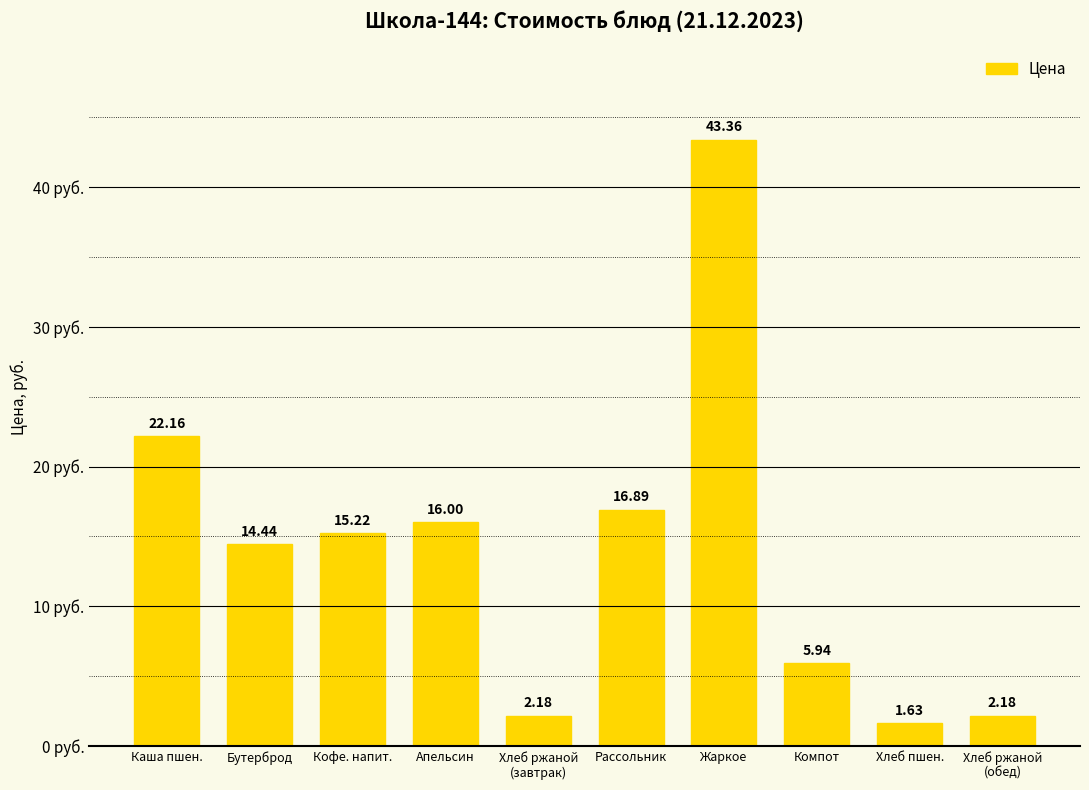

What position from the left is Кофе. напит.?

3